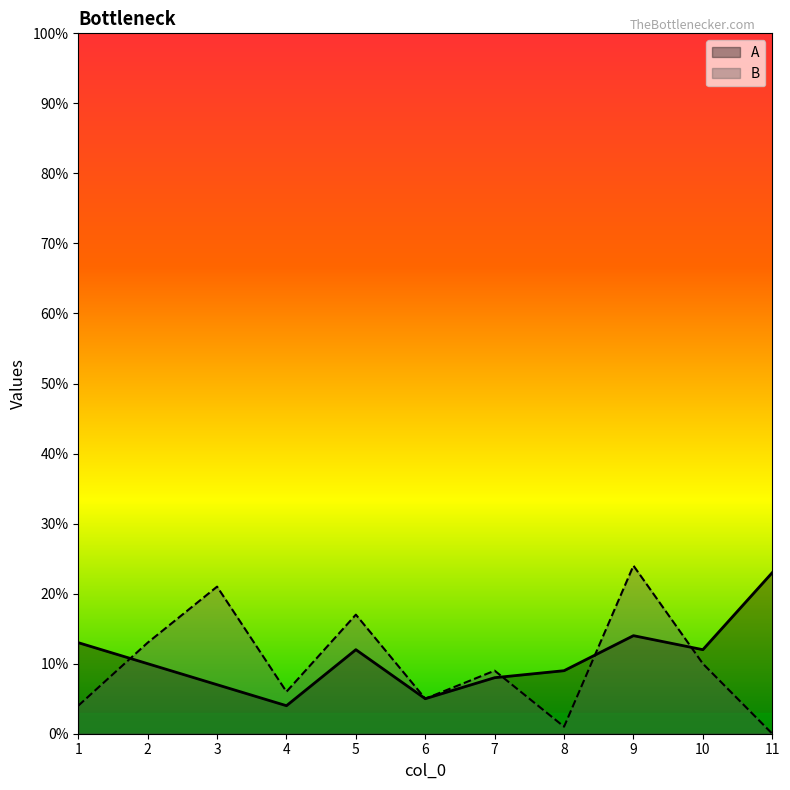

Which series changed the most between 2 and 4?

B